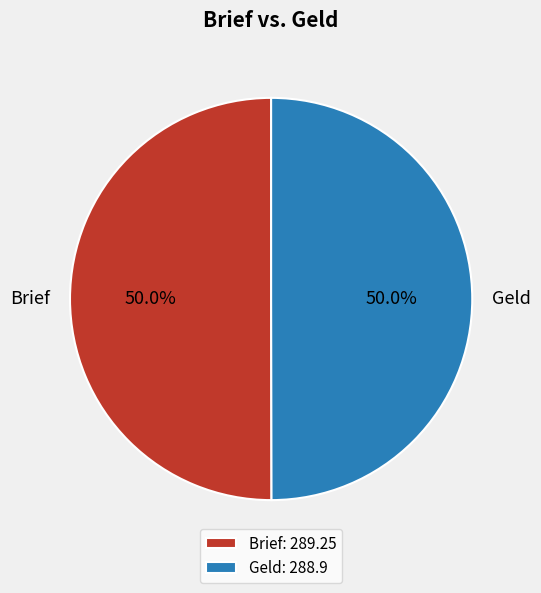

What is the ratio of the value at Geld to the value at Brief?

1.0